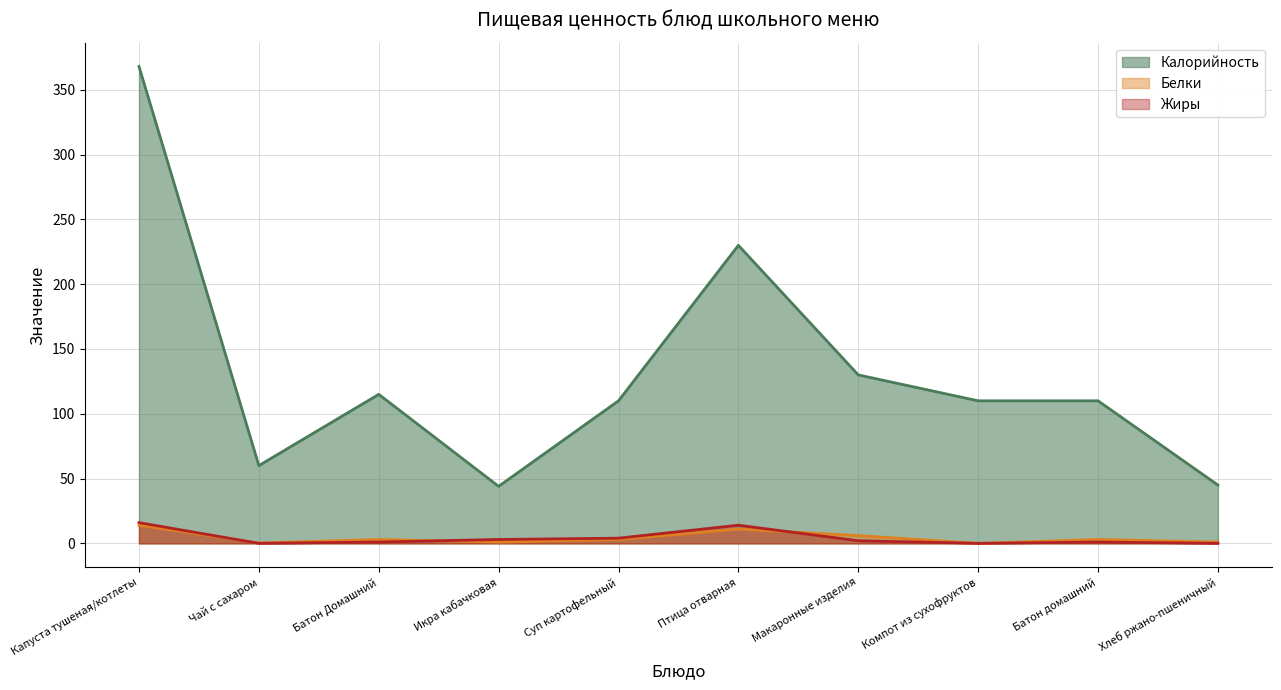

Count the number of data series in this chart.

3